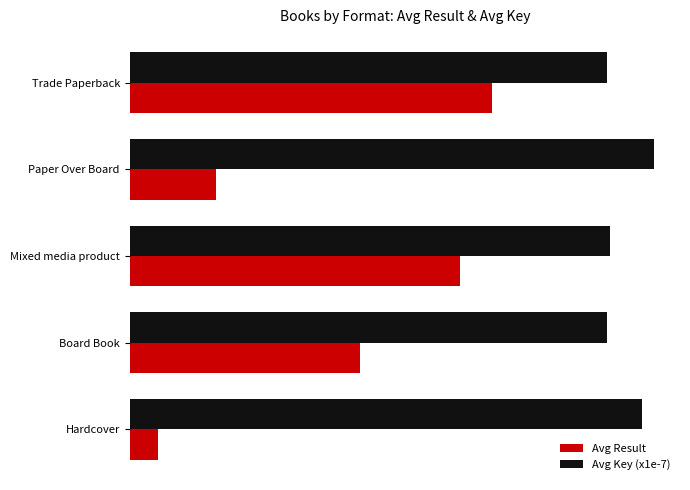

What are all the series names shown in the legend?

Avg Result, Avg Key (x1e-7)